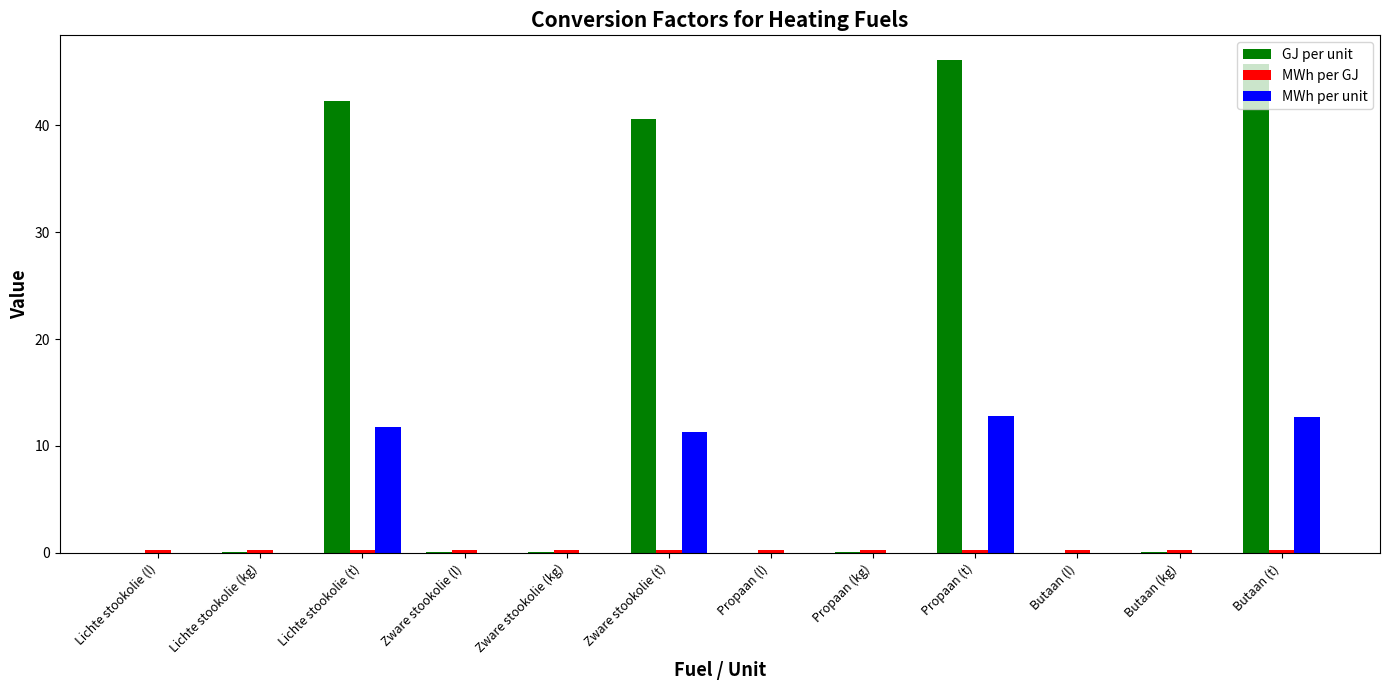

What is the maximum value shown in the chart?

46.1